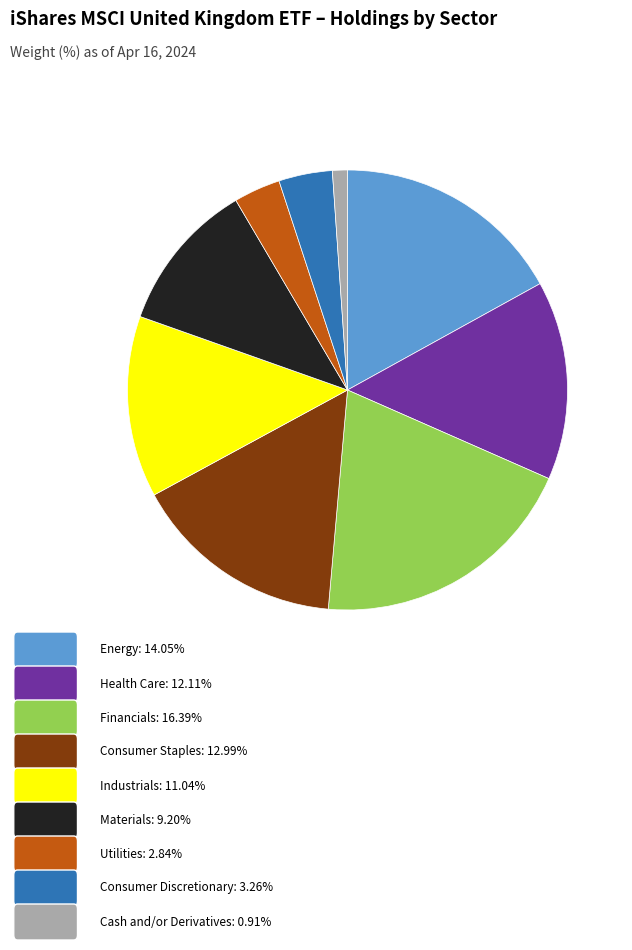

Is there a majority slice in this chart?

No